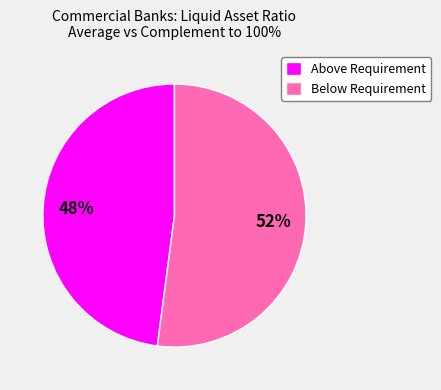

How many slices are in this pie chart?

2